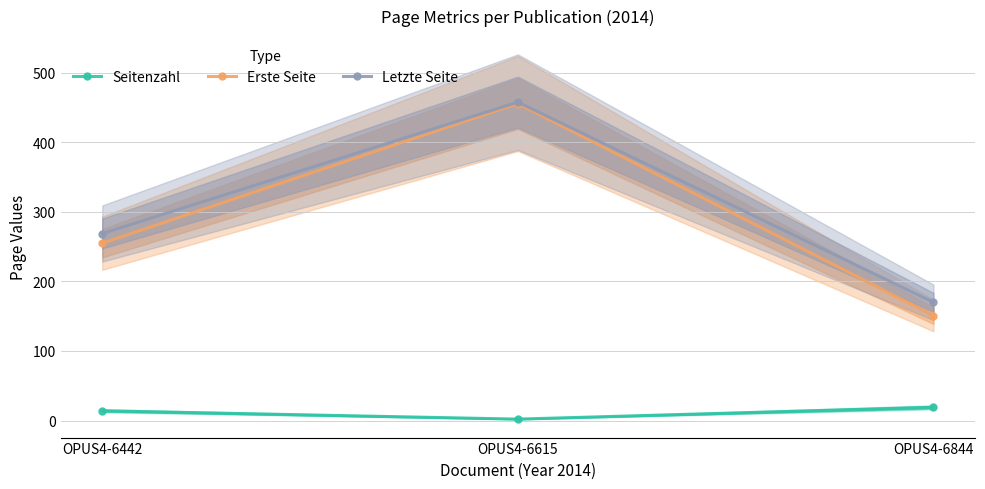

What is the difference between the Erste Seite values at OPUS4-6442 and OPUS4-6844?

104